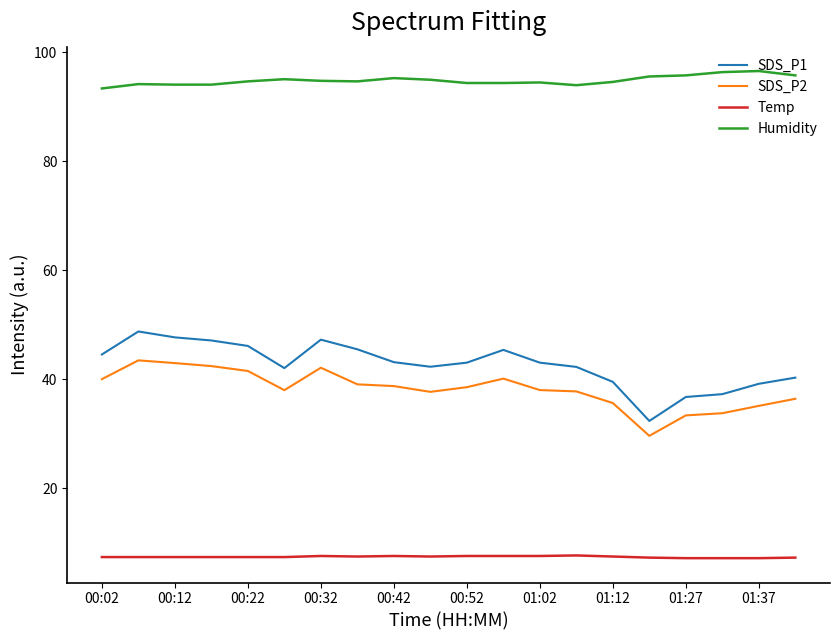

Which series has the largest total across all categories?

Humidity